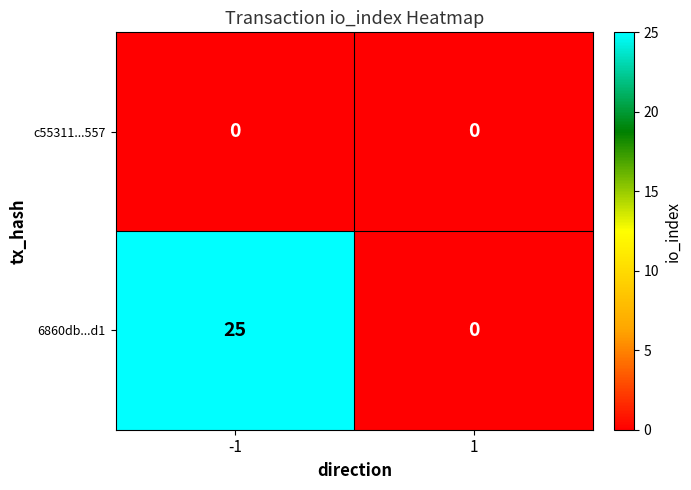

At how many categories does at least one series exceed 9?

1